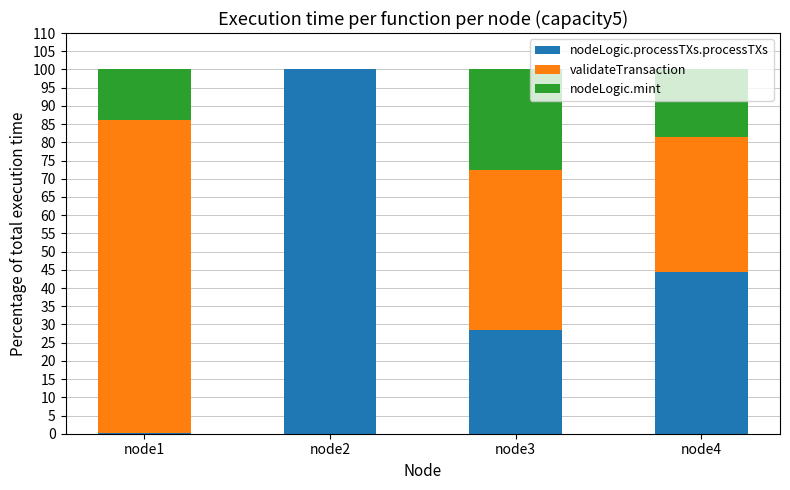

What is the sum of the nodeLogic.processTXs.processTXs values at node2 and node4?

144.3